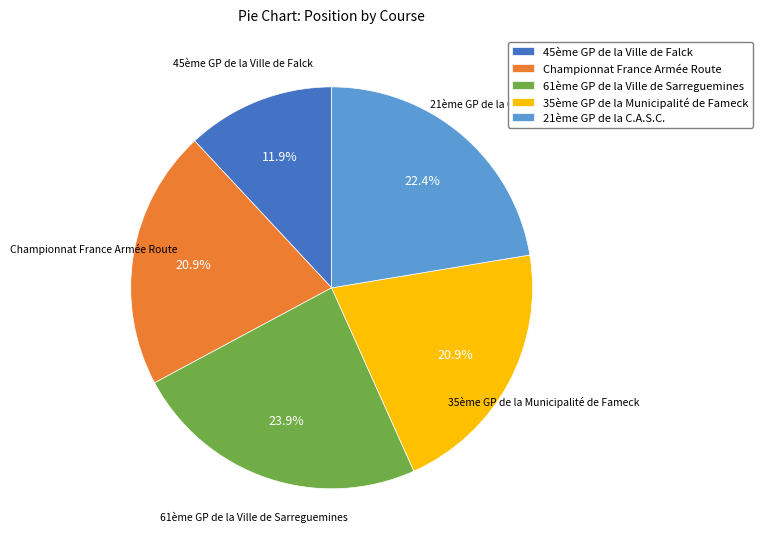

To the nearest percent, what portion does 61ème GP de la Ville de Sarreguemines represent?

24%